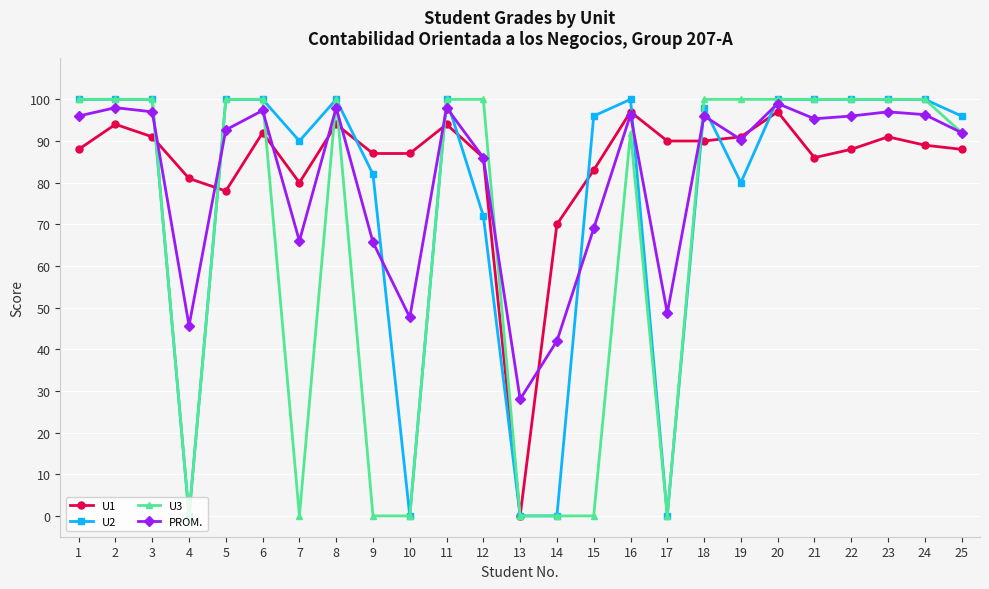

True or false: U2 has more than 1 points higher than both neighbors.

True